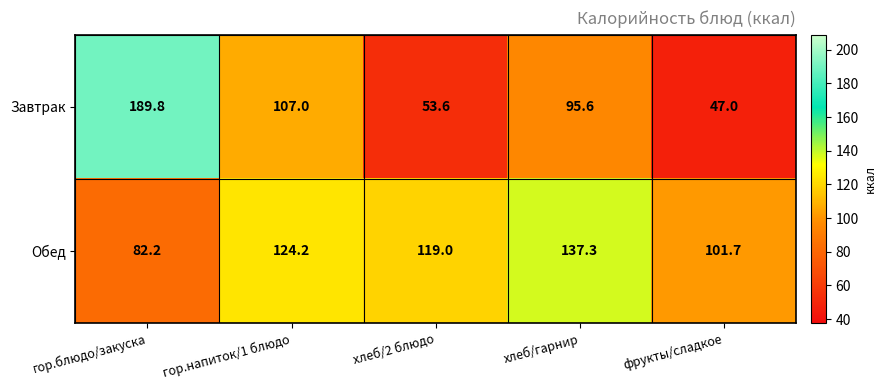

Which series changed the most between гор.напиток/1 блюдо and хлеб/2 блюдо?

Завтрак